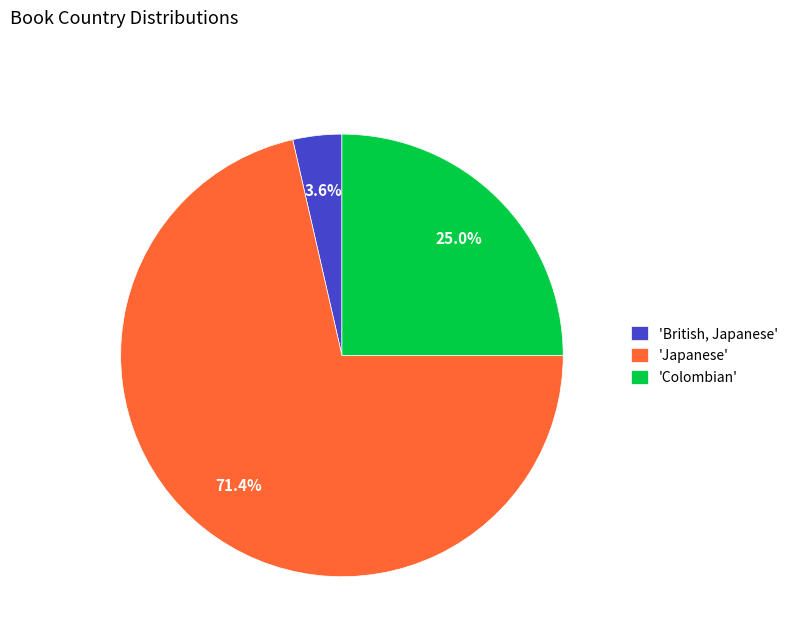

Between 'Colombian' and 'Japanese', which is larger?

'Japanese'